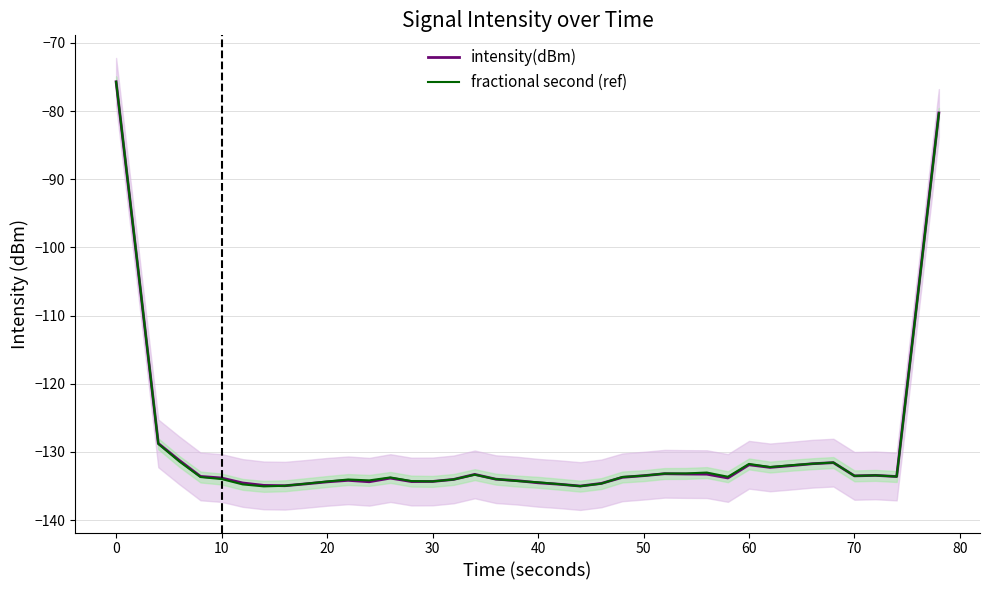

What is the highest value of the fractional second (ref) series?

-75.7